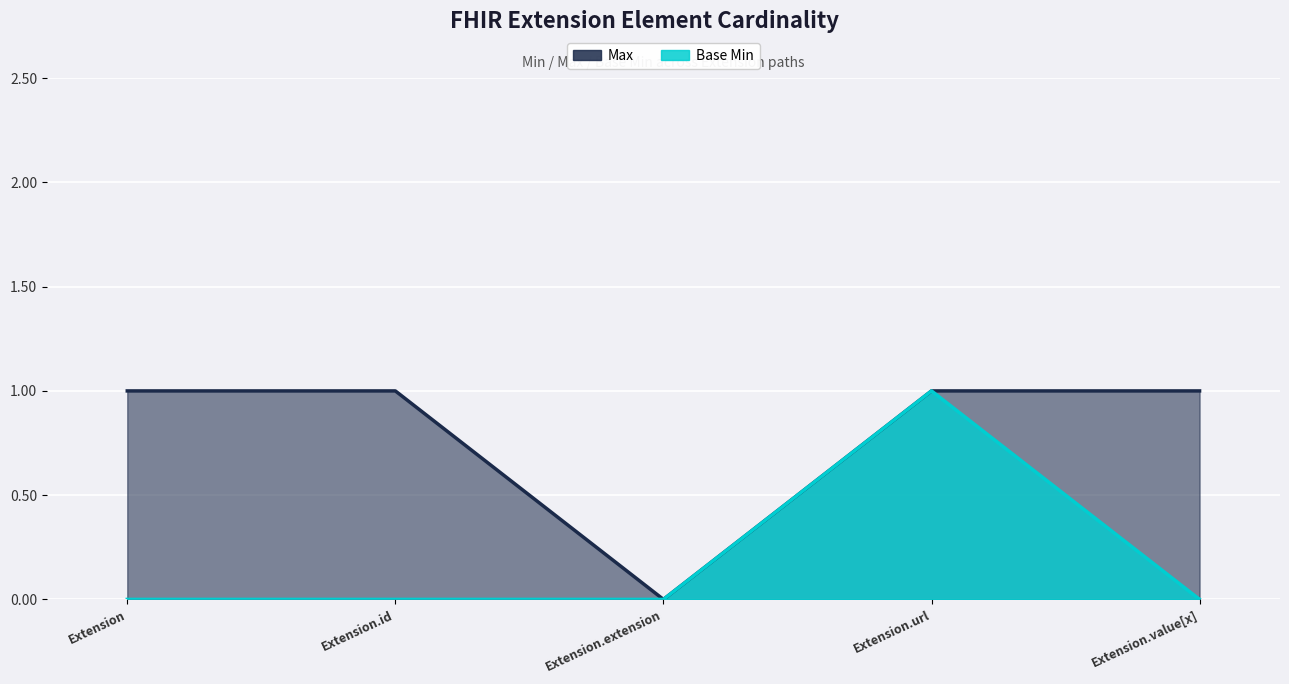

How many data points does each series have?

5